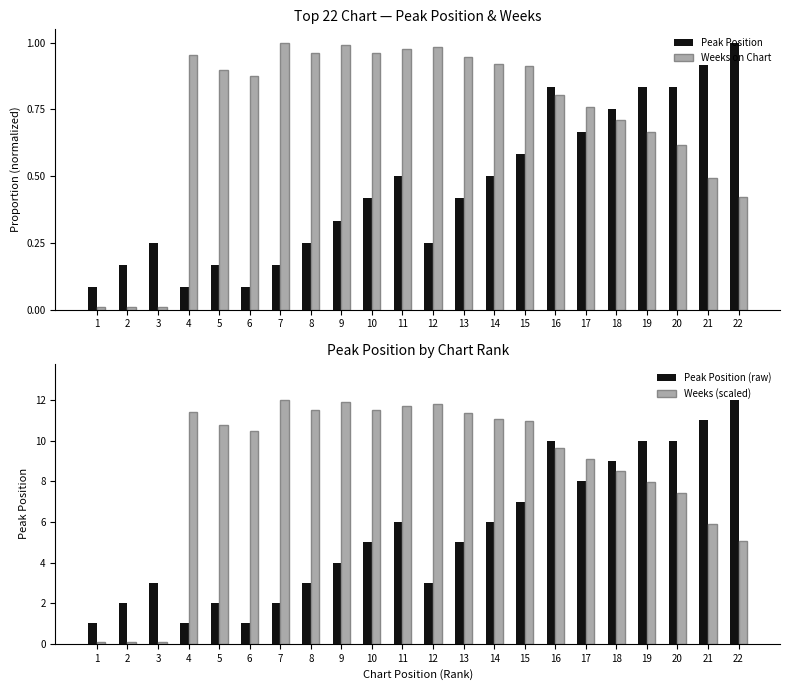

Is the value of Weeks (scaled) at 18 greater than the value of Peak Position (raw) at 21?

No